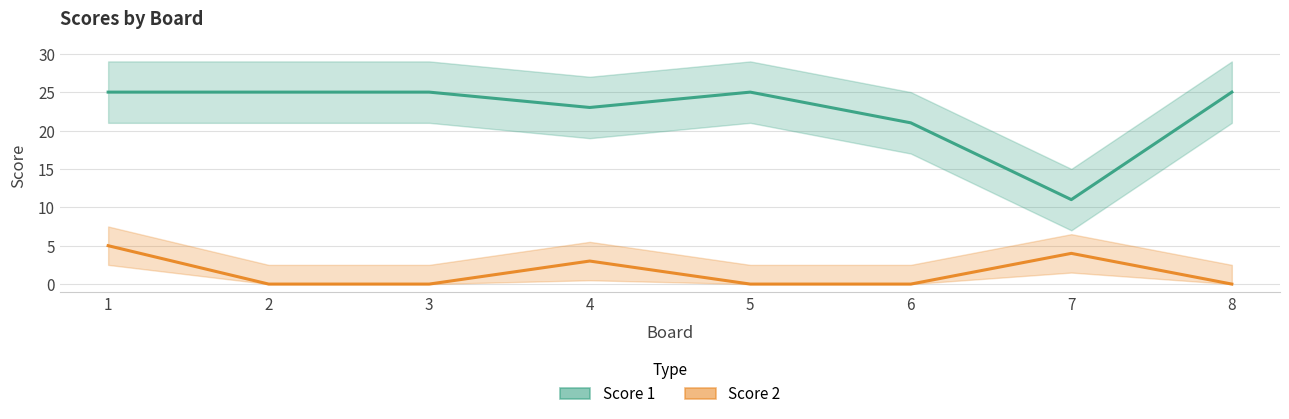

How many series are shown in this chart?

2